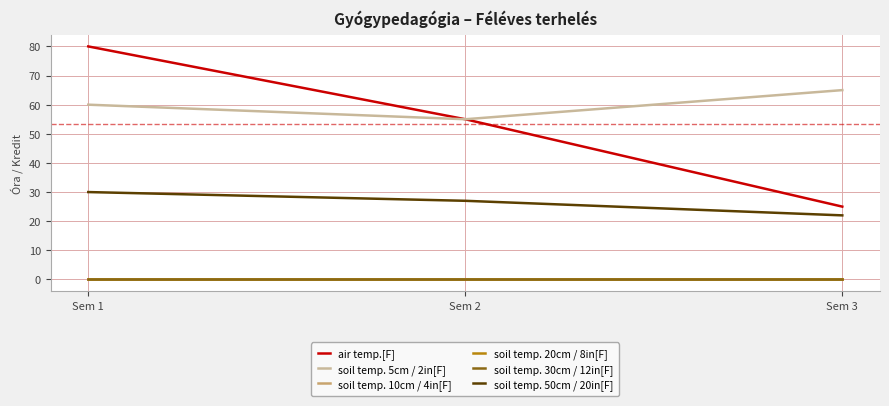

Reading left to right, extract all data points from this chart.

air temp.[F]: 80	55	25
soil temp. 5cm / 2in[F]: 60	55	65
soil temp. 10cm / 4in[F]: 0	0	0
soil temp. 20cm / 8in[F]: 0	0	0
soil temp. 30cm / 12in[F]: 0	0	0
soil temp. 50cm / 20in[F]: 30	27	22